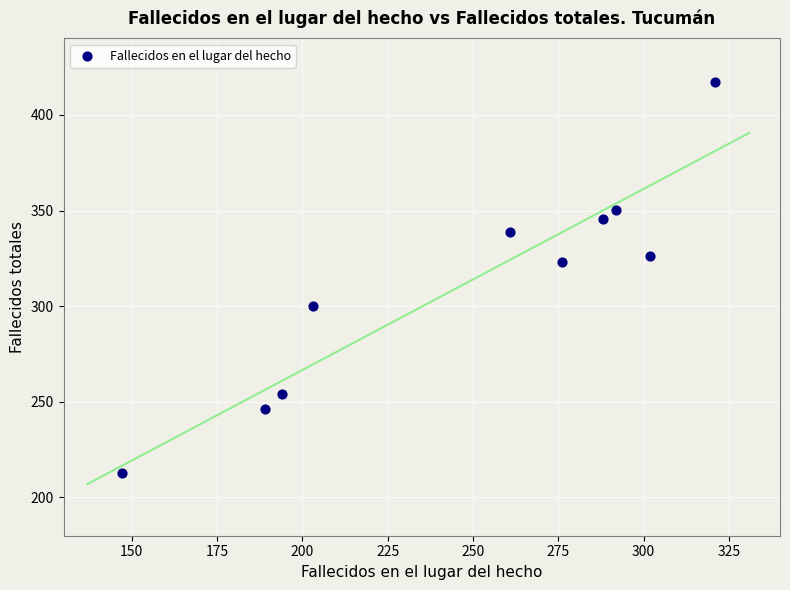

What is the range of Y values (max minus min)?

204.0